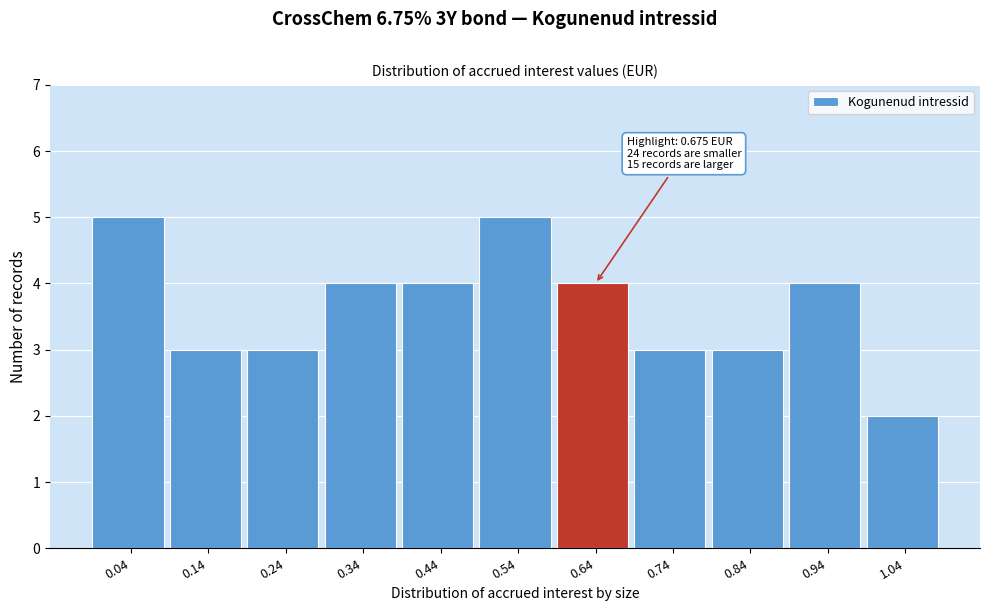

Reading left to right, list all the values displayed in this chart.

5	3	3	4	4	5	4	3	3	4	2